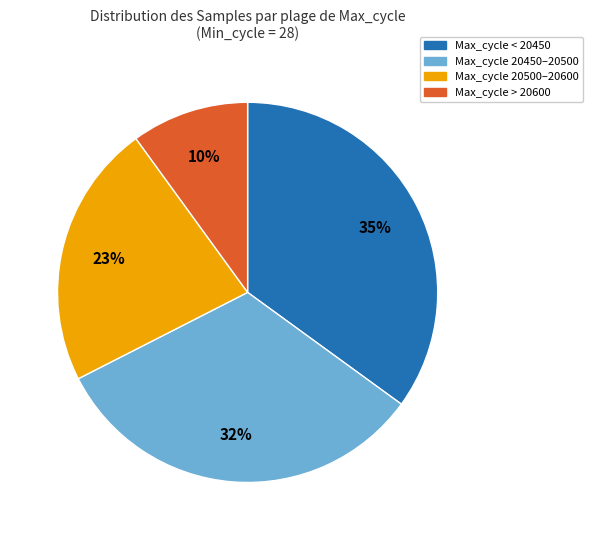

Is there a majority slice in this chart?

No